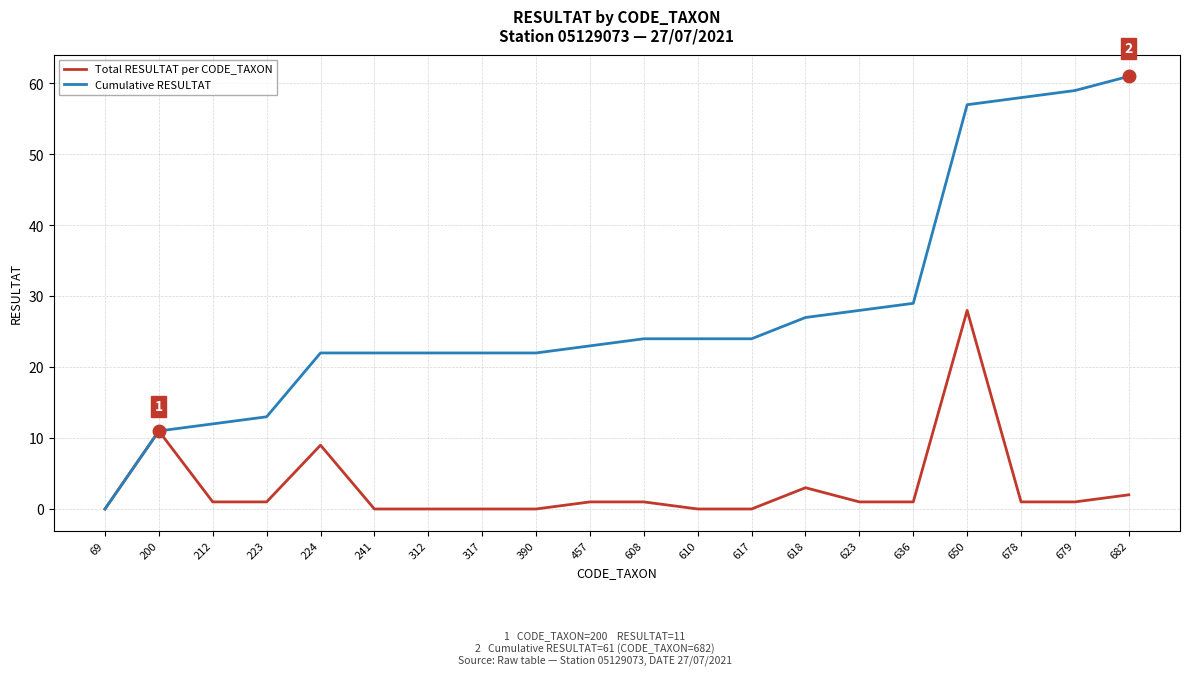

True or false: Total RESULTAT per CODE_TAXON has a value of 0 at 317.

True